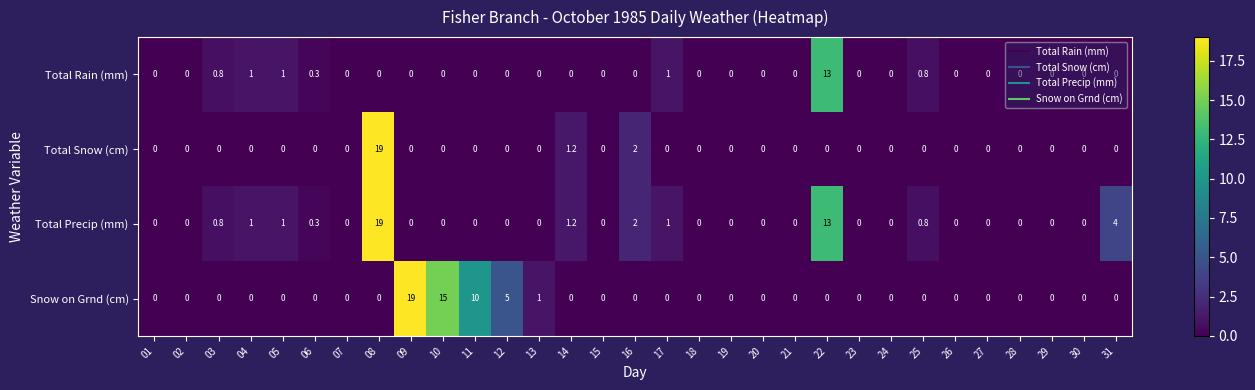

True or false: Total Snow (cm) has a value of -7.4 at 15.

False